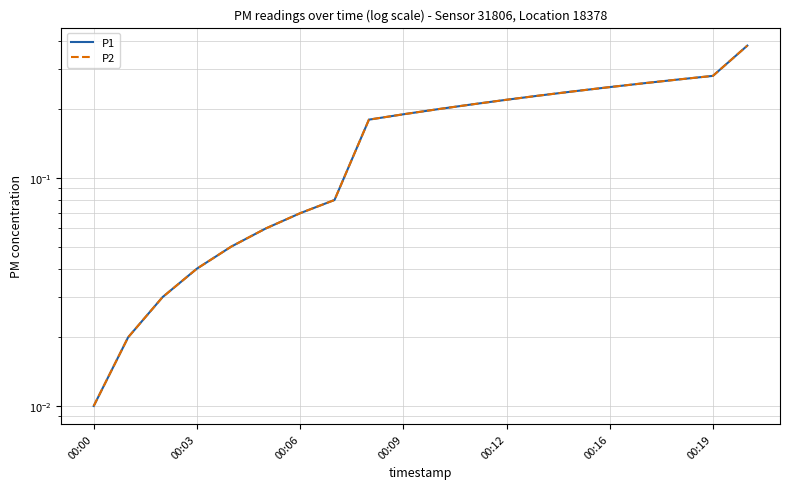

Which series has the widest spread of values?

P1